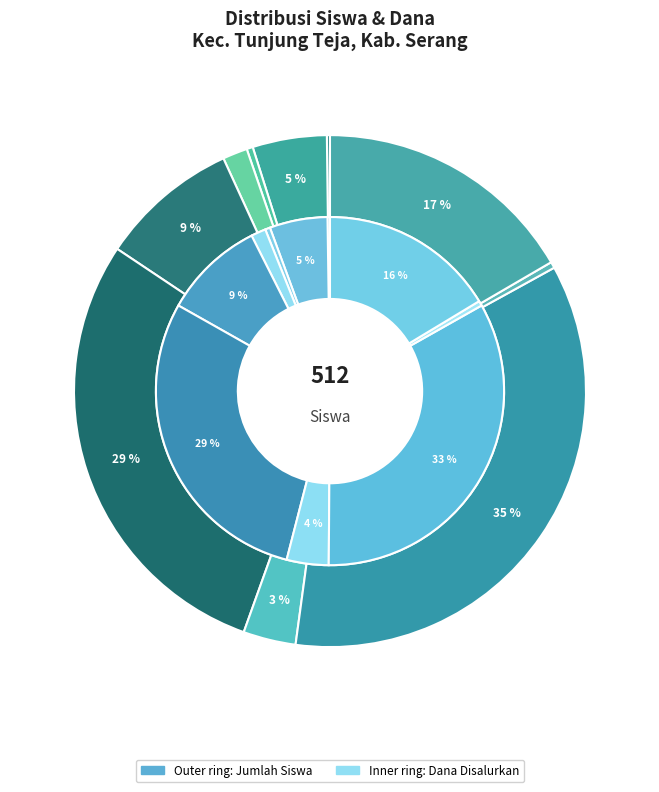

How many slices are in this pie chart?

10